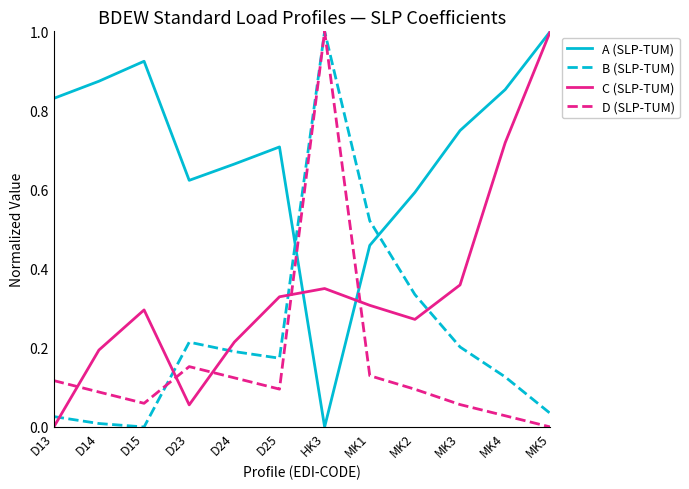

What are all the series names shown in the legend?

A (SLP-TUM), B (SLP-TUM), C (SLP-TUM), D (SLP-TUM)